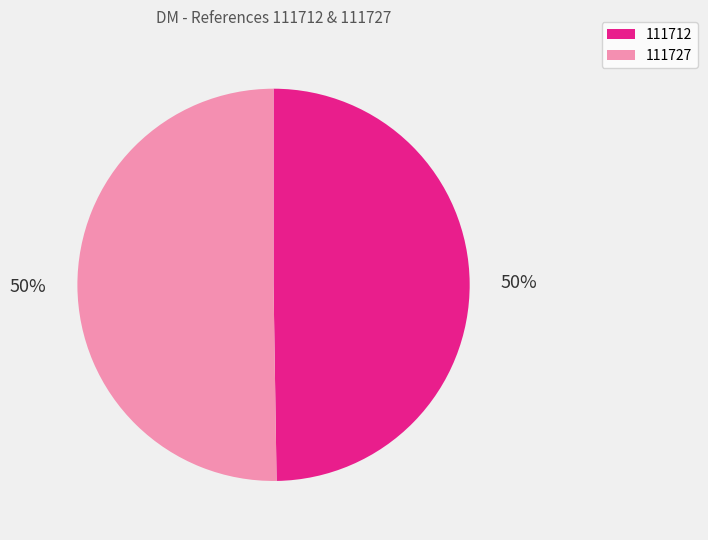

What is the ratio of the value at 111712 to the value at 111727?

1.0